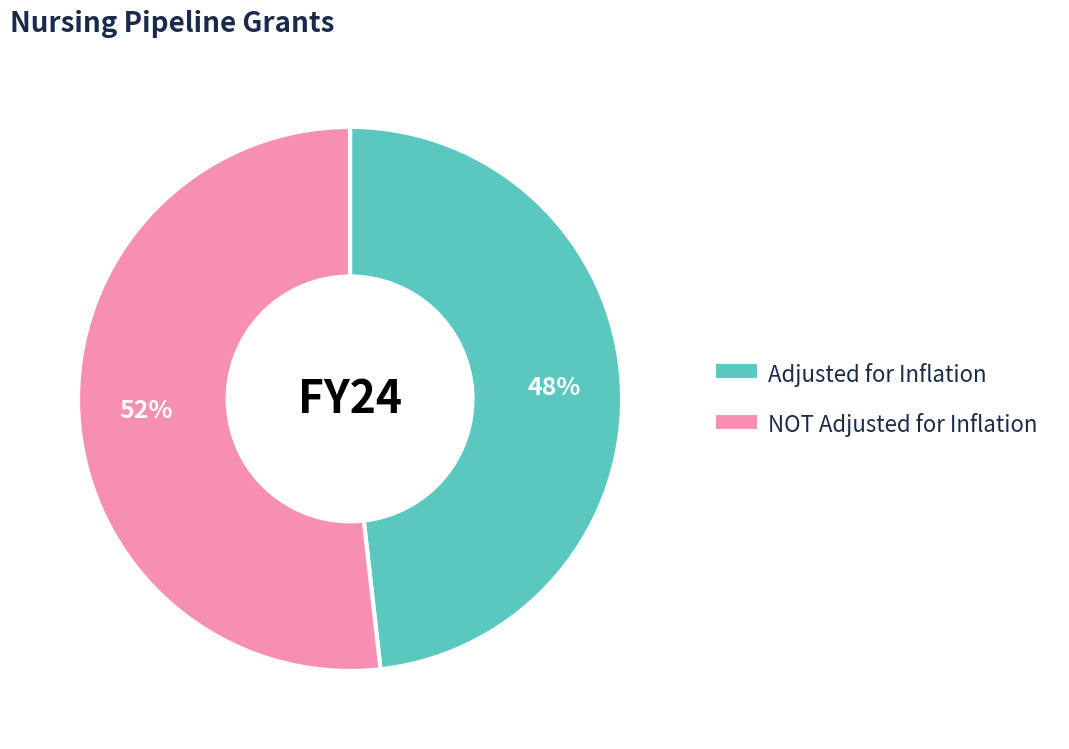

Count the number of slices in the pie.

2